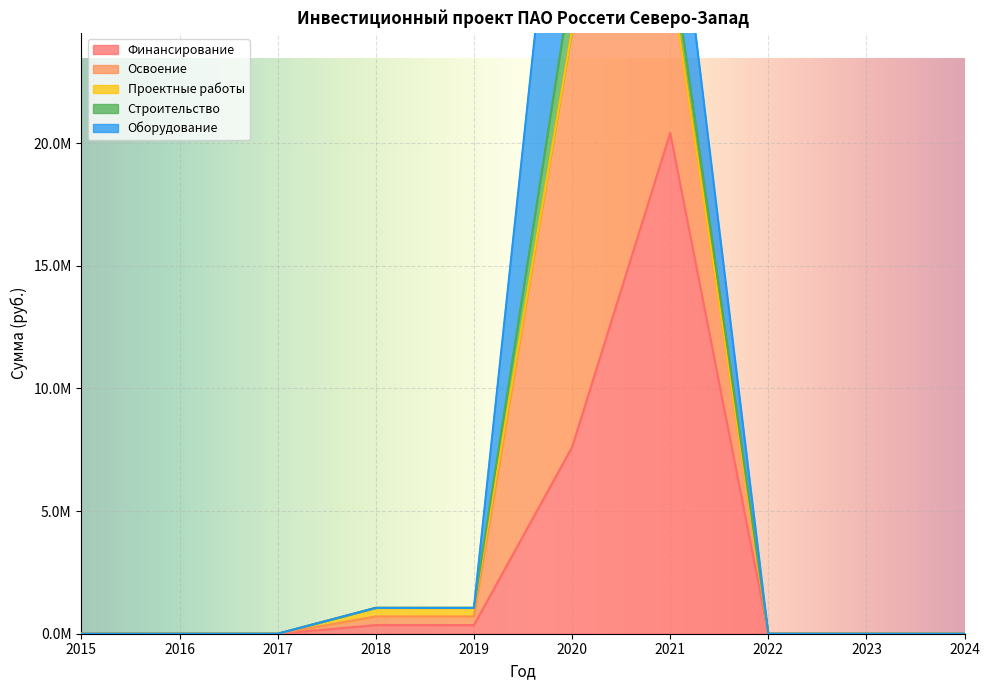

What is the value of the Финансирование point at the 6th from the left?

7601169